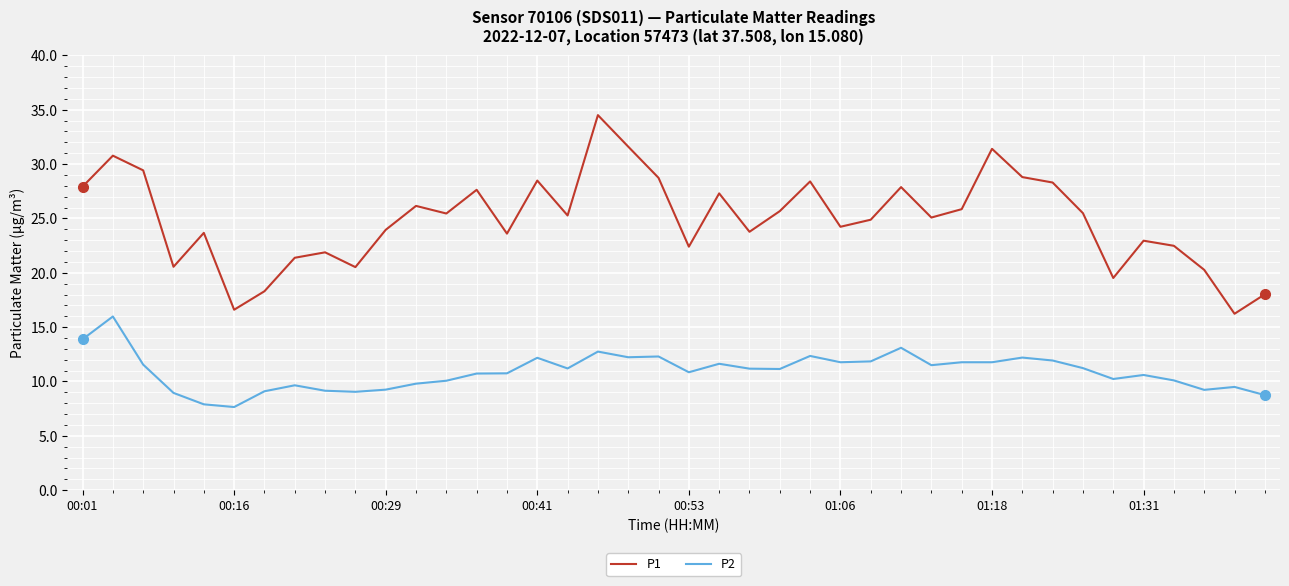

What is the greatest value displayed?

34.5